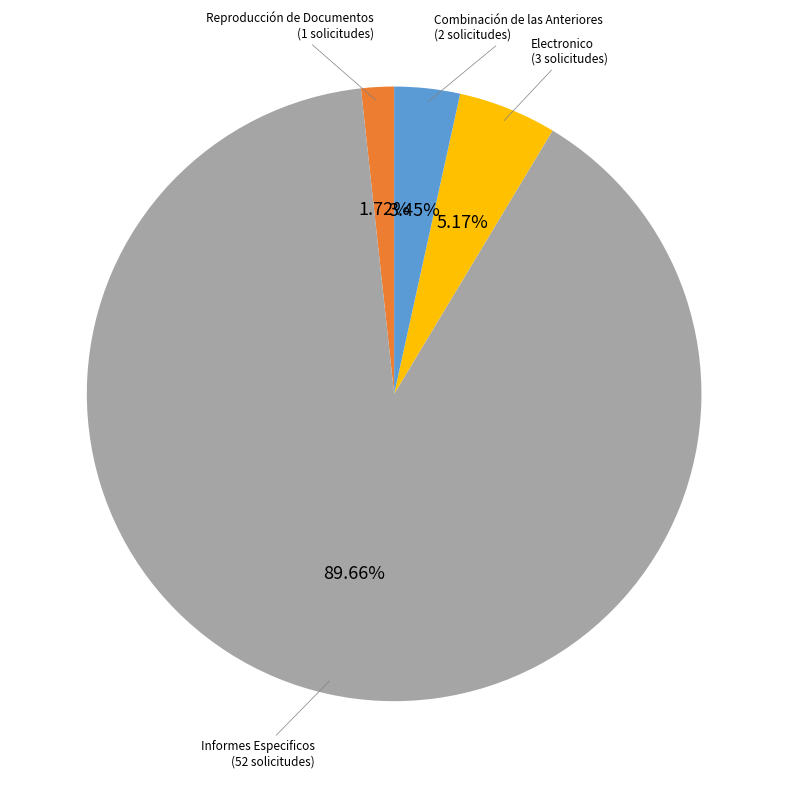

Does any single category account for the majority?

Yes